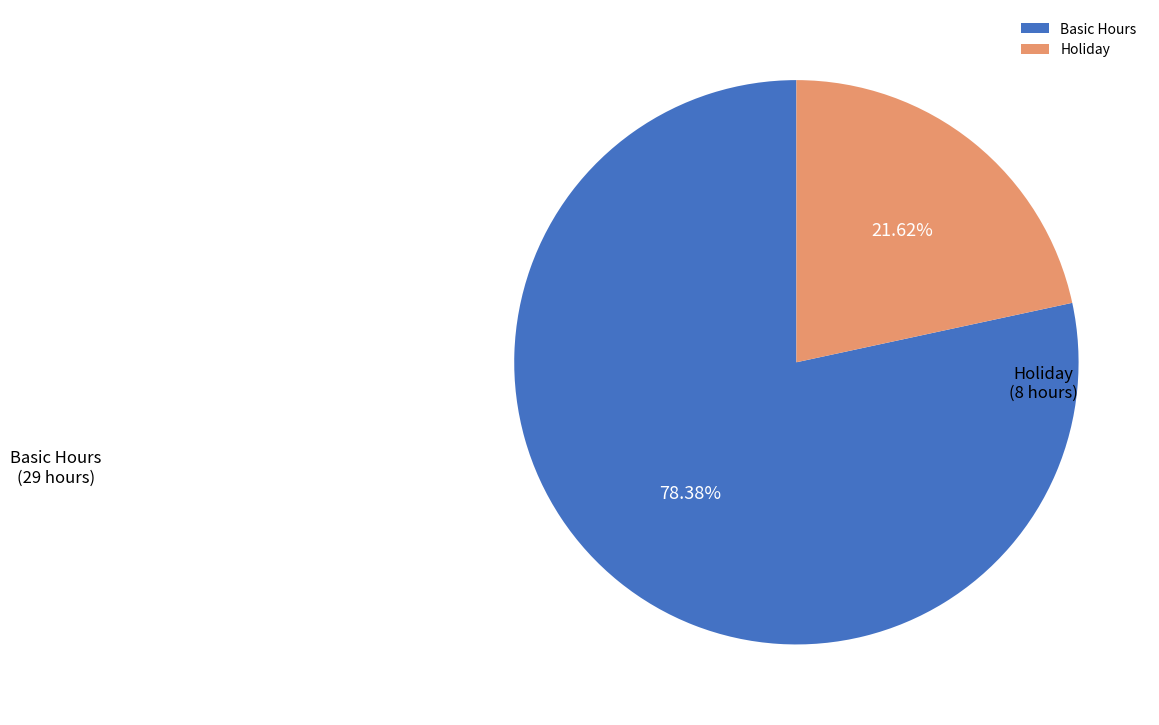

Rank the categories by value from highest to lowest.

Basic Hours, Holiday